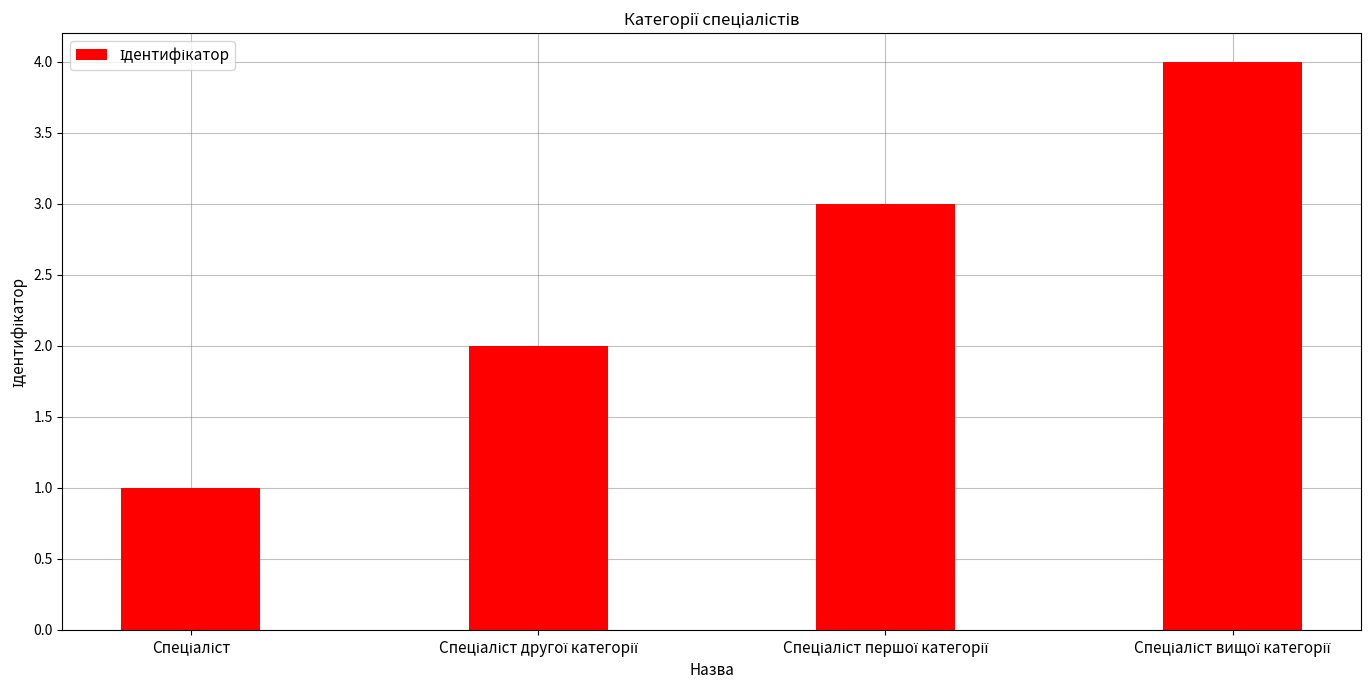

What is the value of the 4th bar from the left?

4